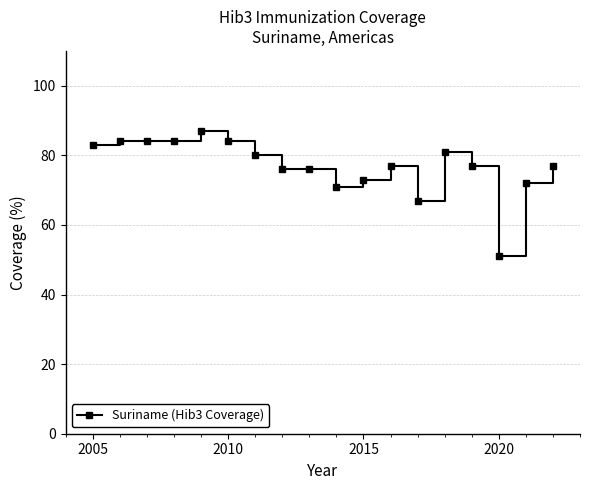

What is the value of the 8th point from the left?

76